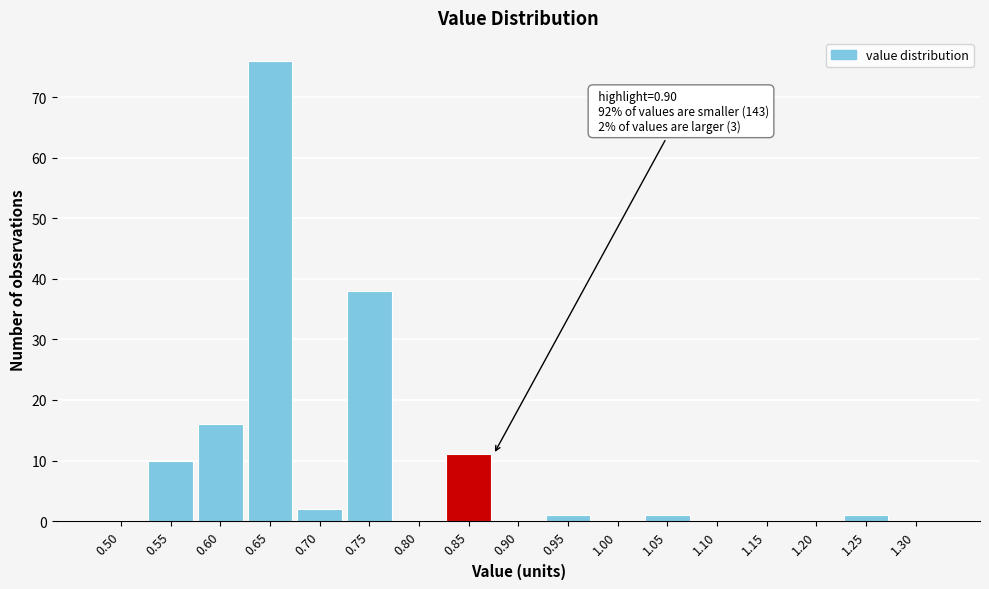

Reading left to right, what are all the values shown in this chart?

0.50=0	0.55=10	0.60=16	0.65=76	0.70=2	0.75=38	0.80=0	0.85=11	0.90=0	0.95=1	1.00=0	1.05=1	1.10=0	1.15=0	1.20=0	1.25=1	1.30=0